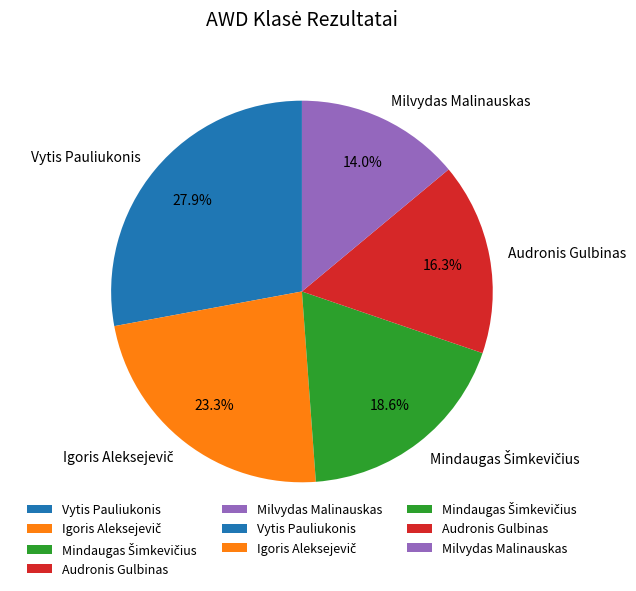

Is Vytis Pauliukonis the majority of the pie?

No